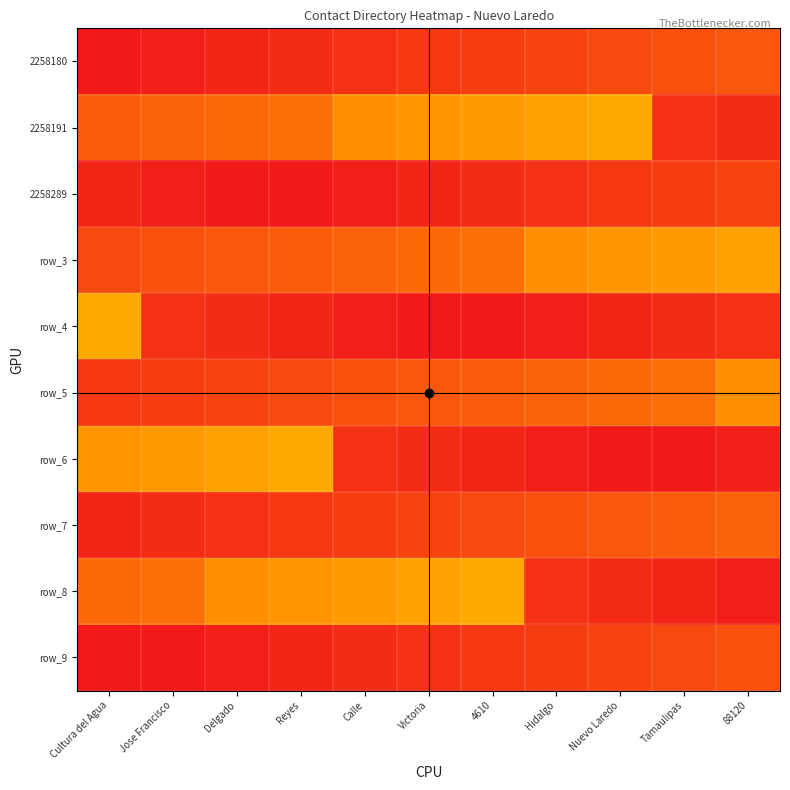

What is the total value across all series at Delgado?

2.7